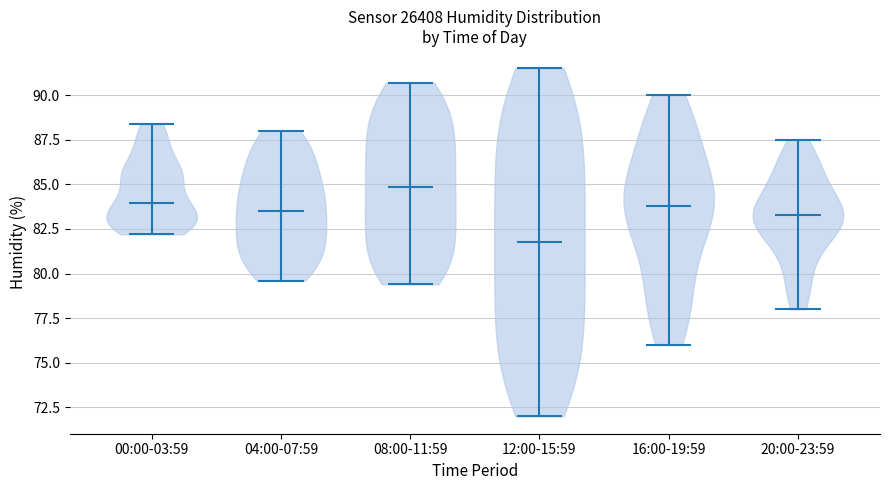

Which violin has the highest median line?

08:00-11:59